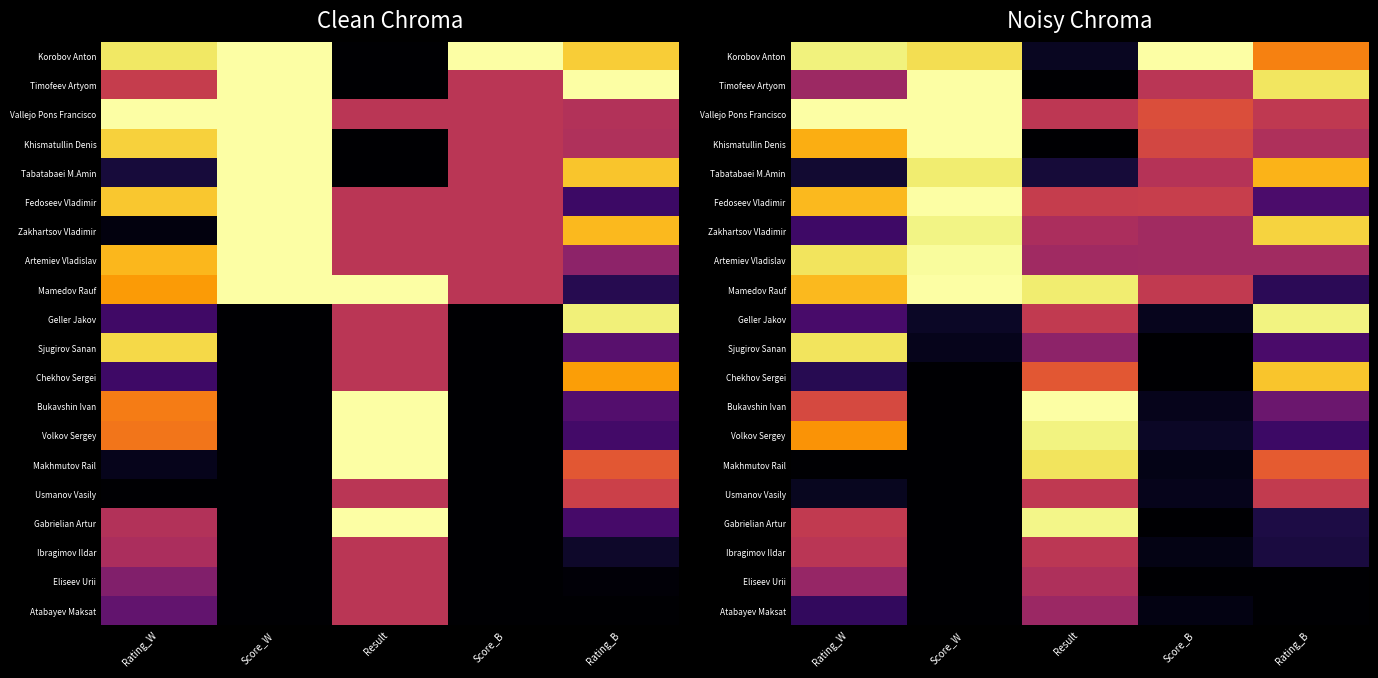

Which has a higher value, Result or Rating_B?

Rating_B